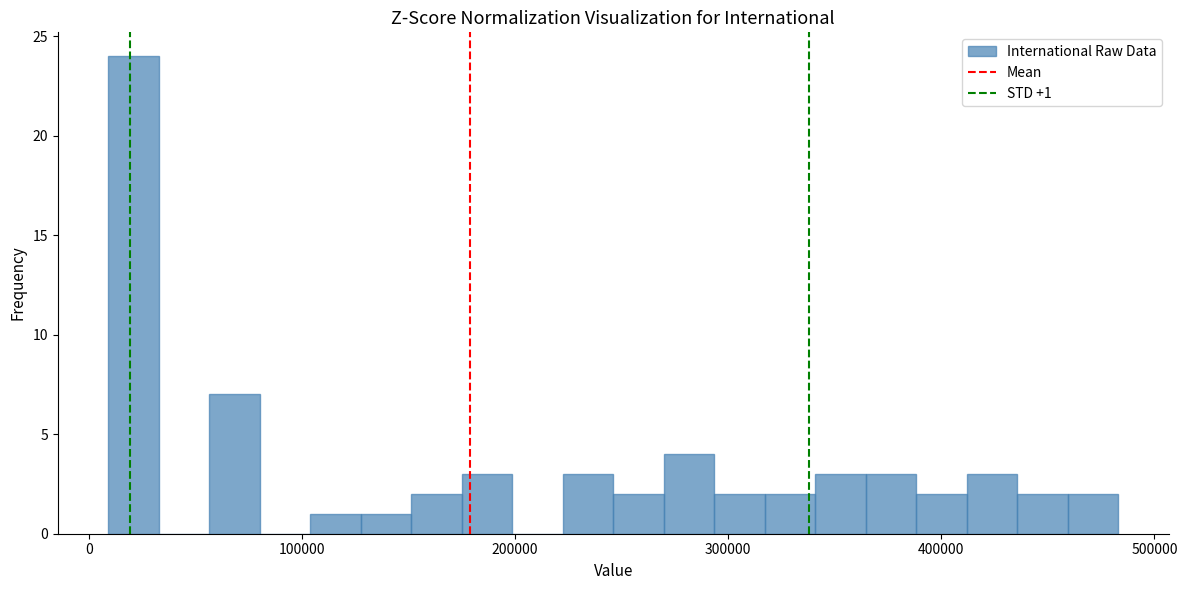

Read against the x-axis, roughly where is the centre of the tallest bar?

20000